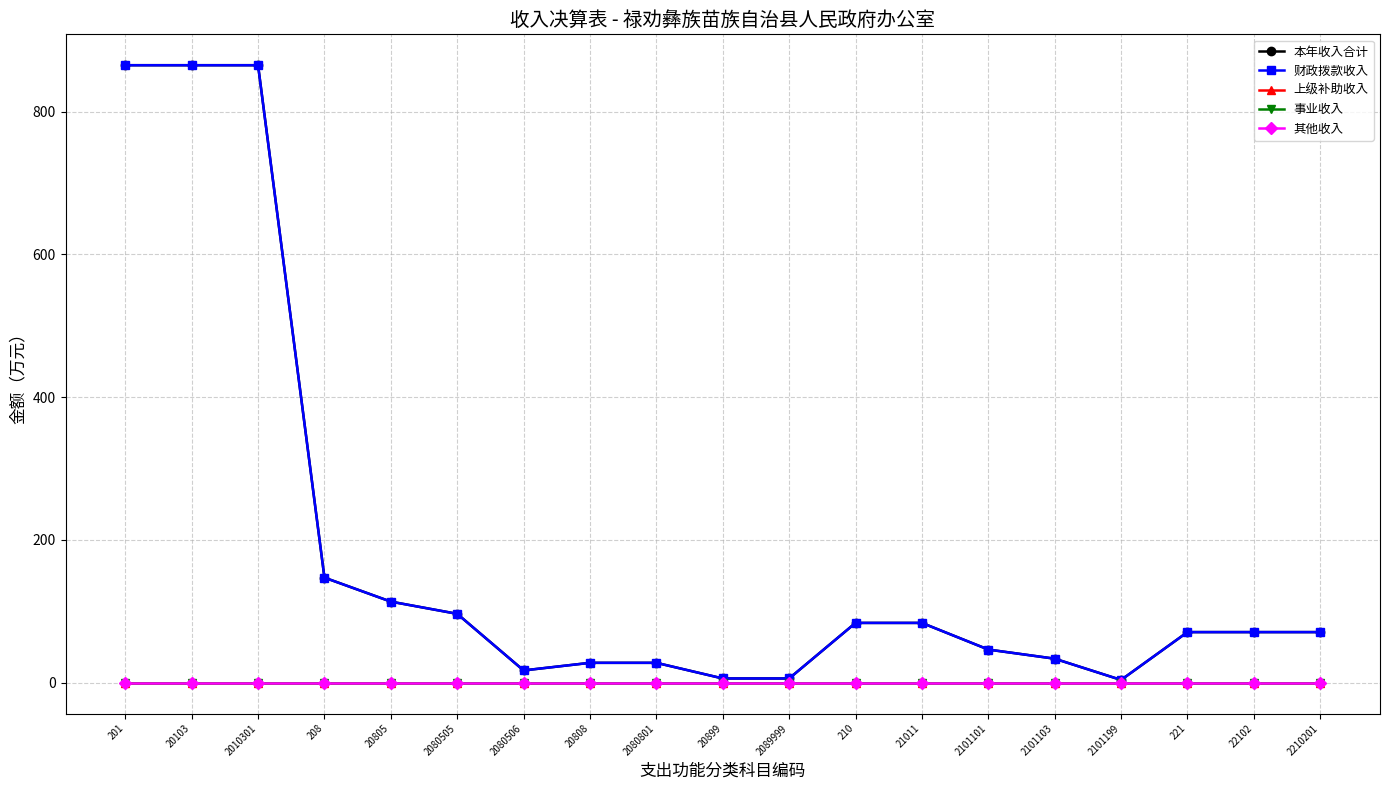

Does the chart have visible grid lines?

Yes